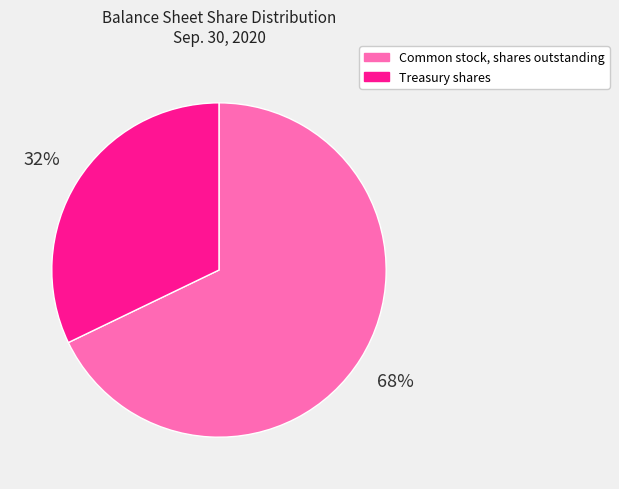

Is it true that Common stock, shares outstanding is 68% of the pie?

True